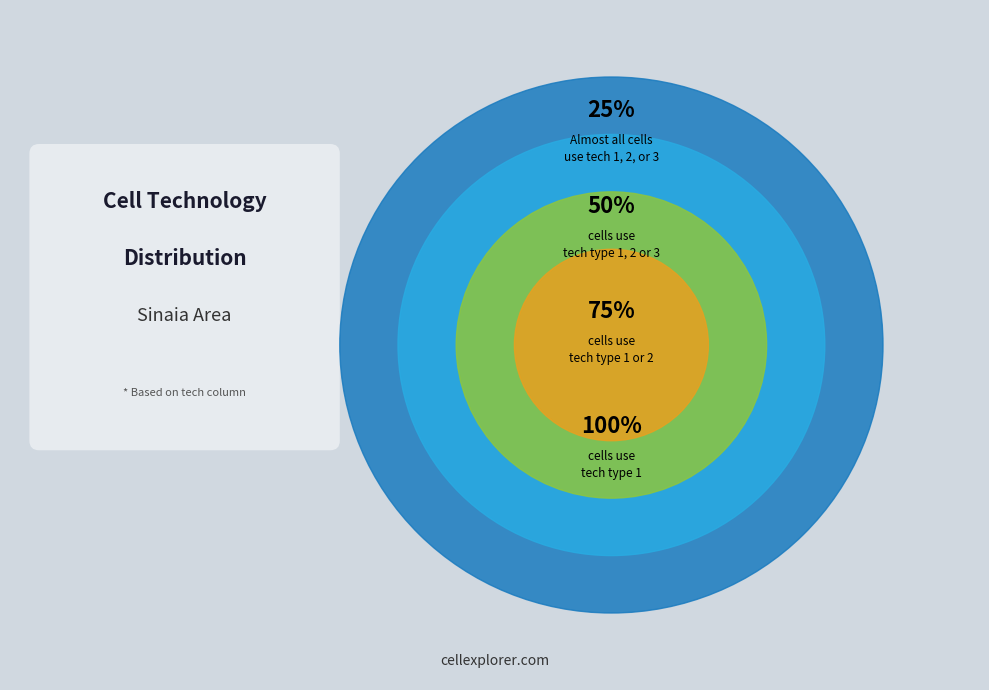

Combined, do tech 1 and tech 4 account for over 50%?

No